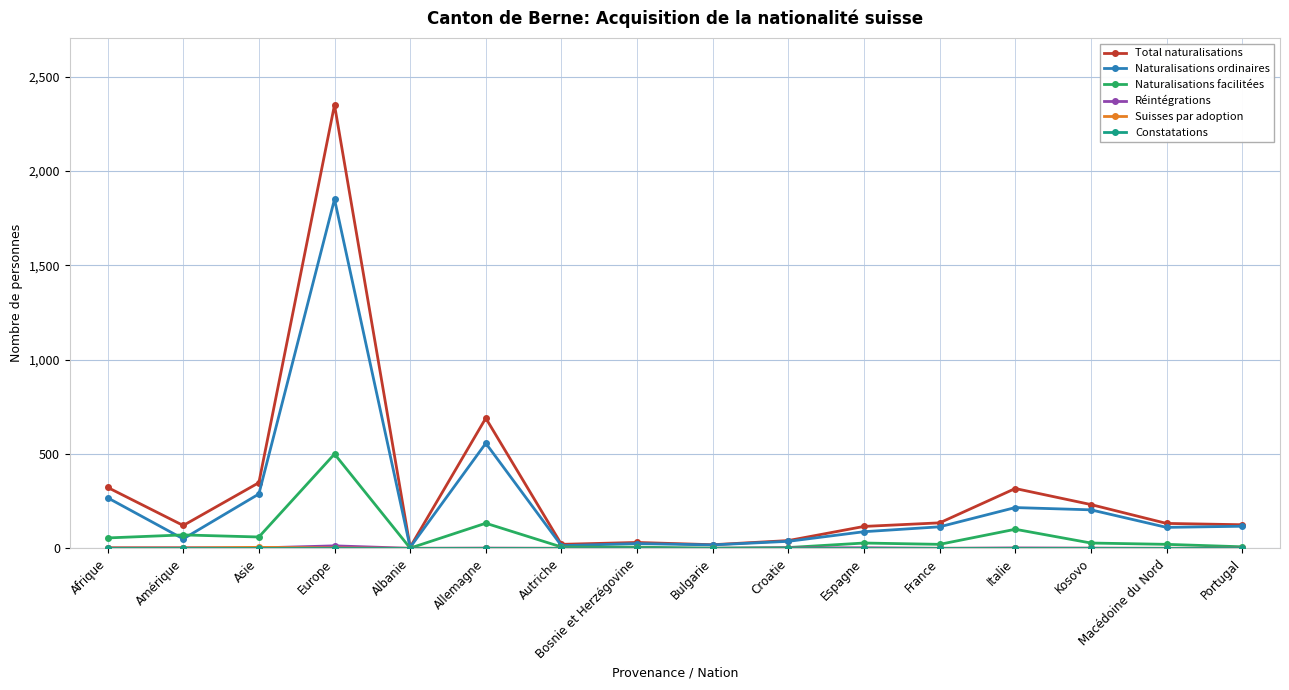

What is the highest value of the Naturalisations ordinaires series?

1851